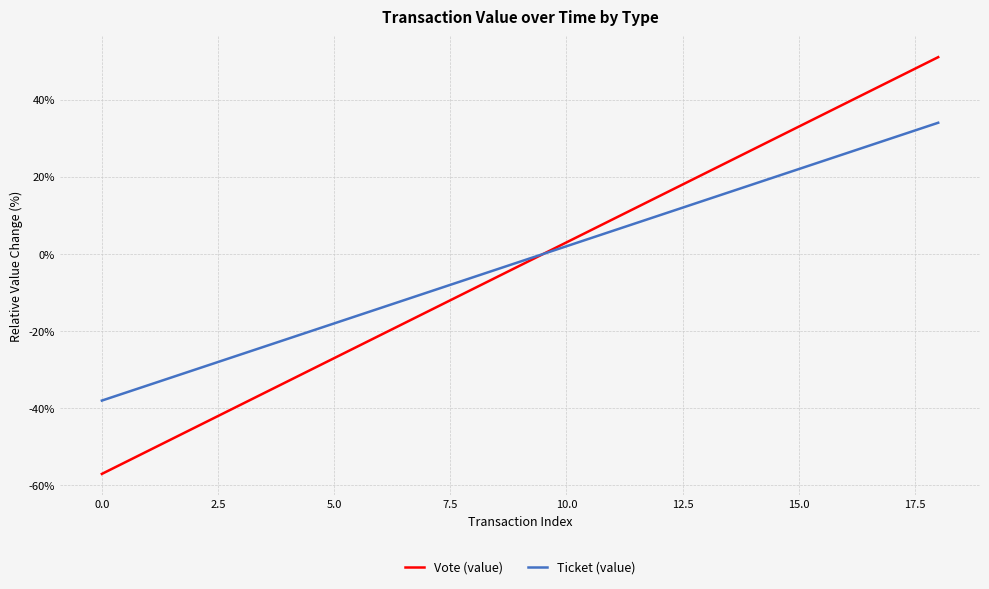

What is the maximum value shown in the chart?

51